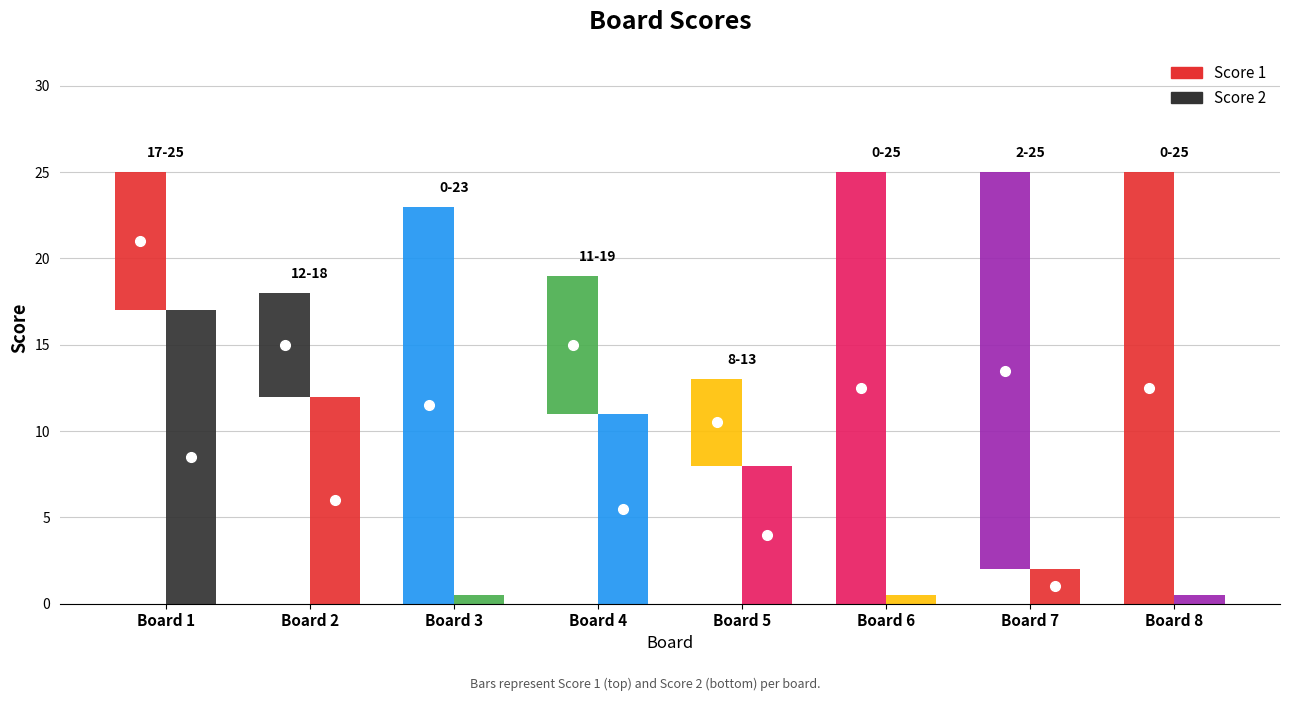

What is the total value across all series at 6?

25